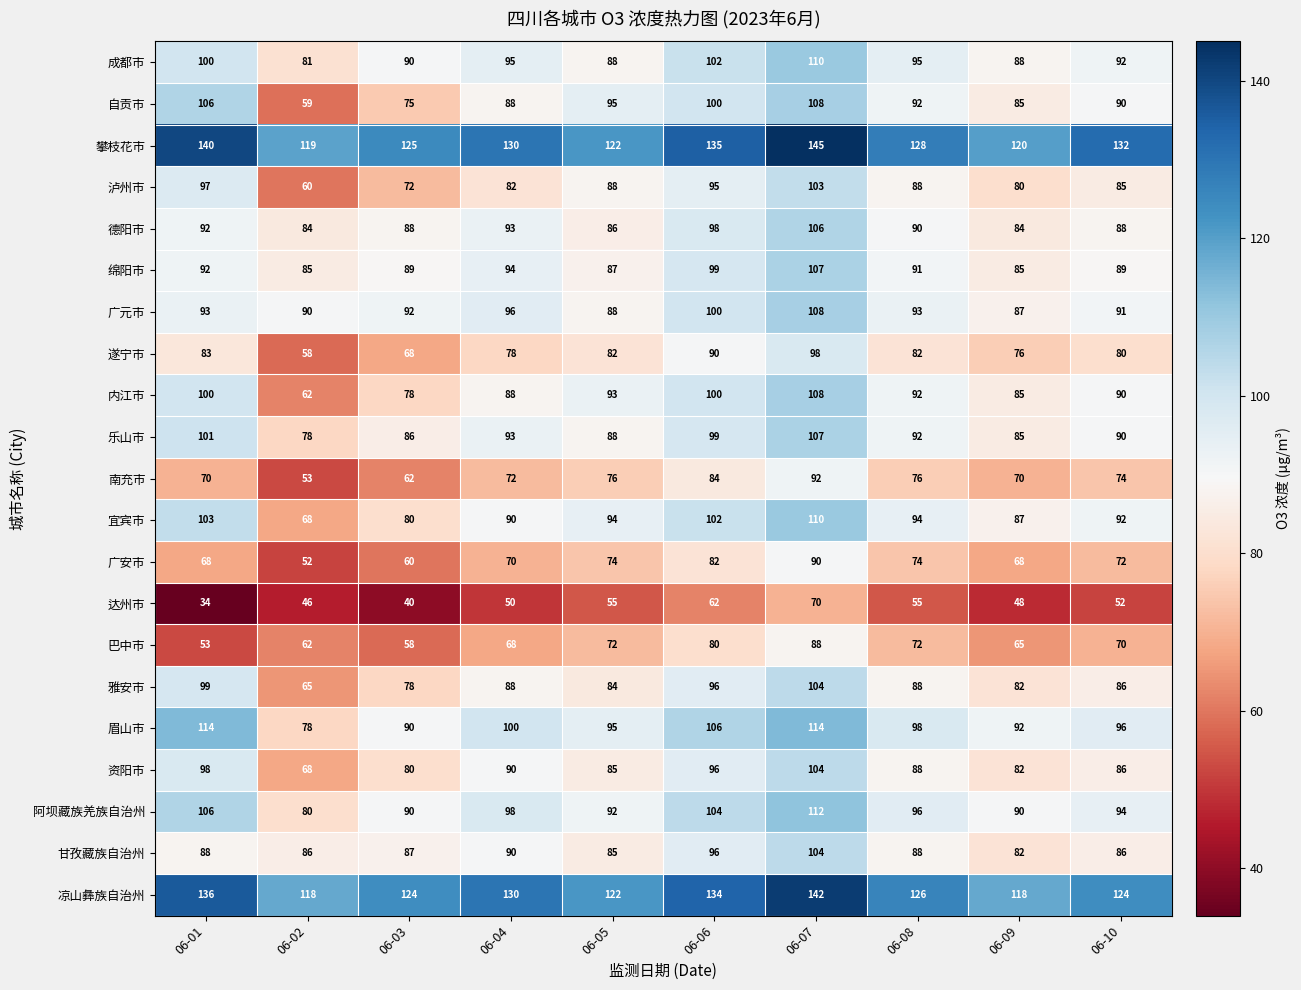

How many categories are shown in the chart?

10